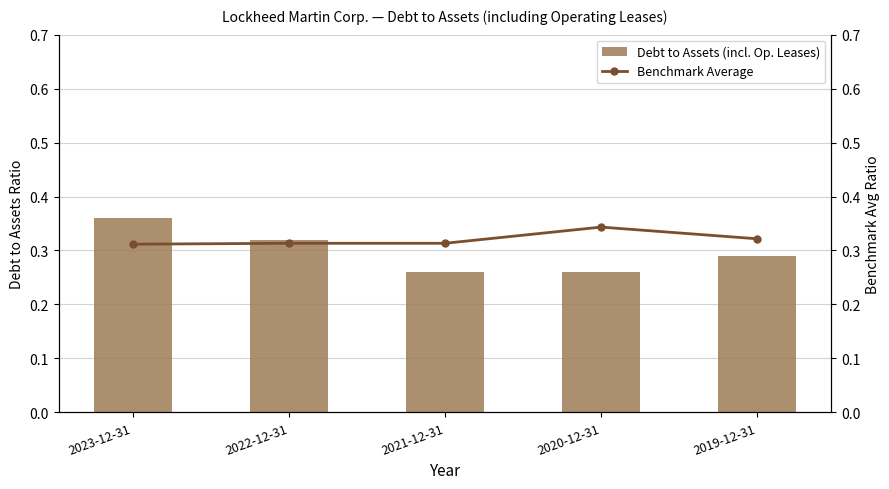

Which series changed the most between 2021-12-31 and 2019-12-31?

Debt to Assets (incl. Op. Leases)